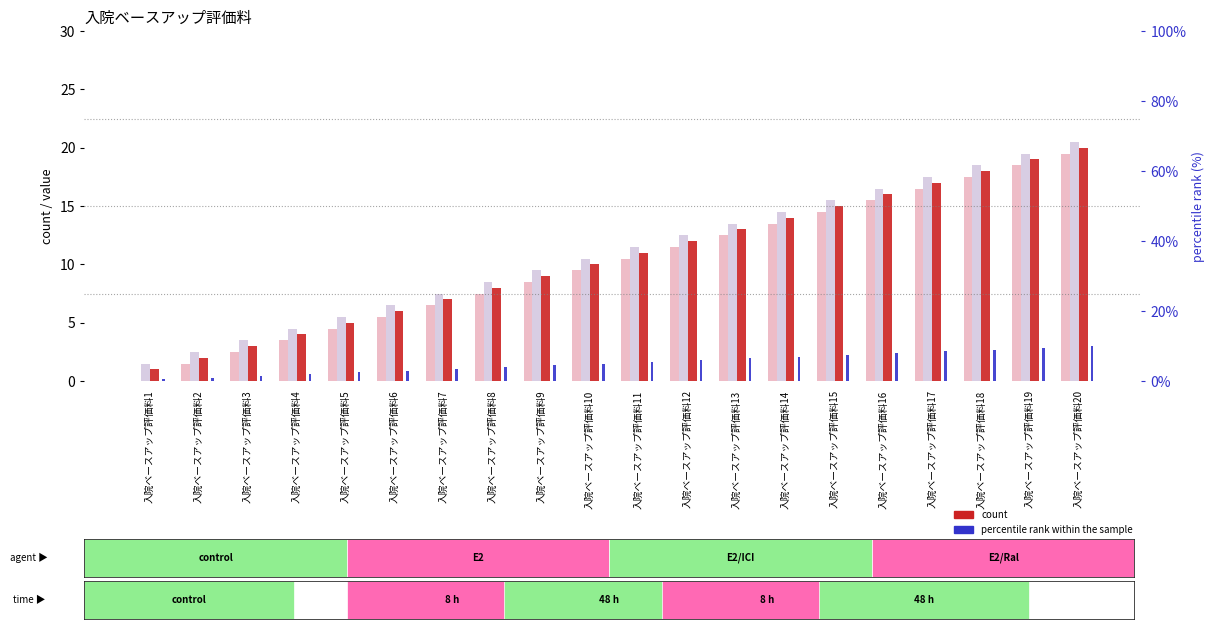

What is the sum of the rank, Detection Call = ABSENT values at 入院ベースアップ評価料8 and 入院ベースアップ評価料4?

13.0